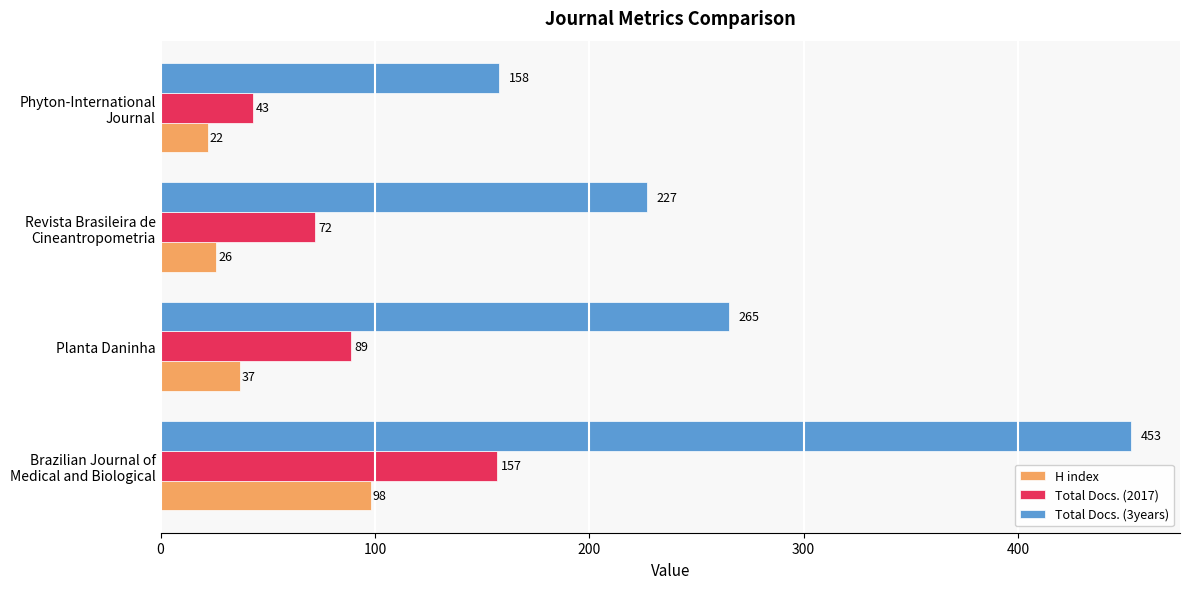

Rank the series by their average value, from lowest to highest.

H index, Total Docs. (2017), Total Docs. (3years)